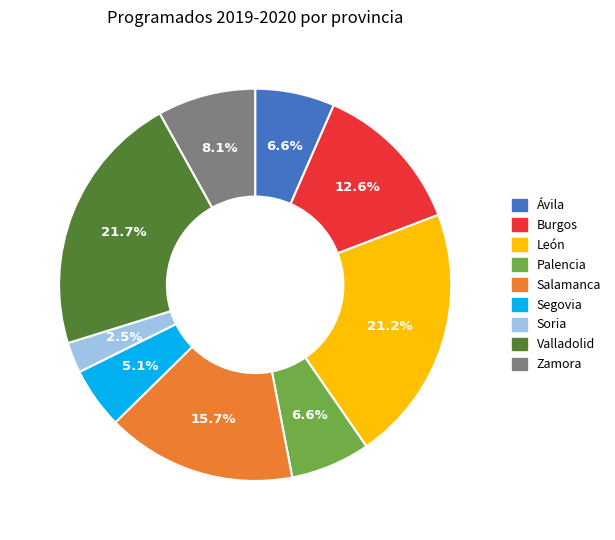

What is the smallest slice in the pie chart?

Soria